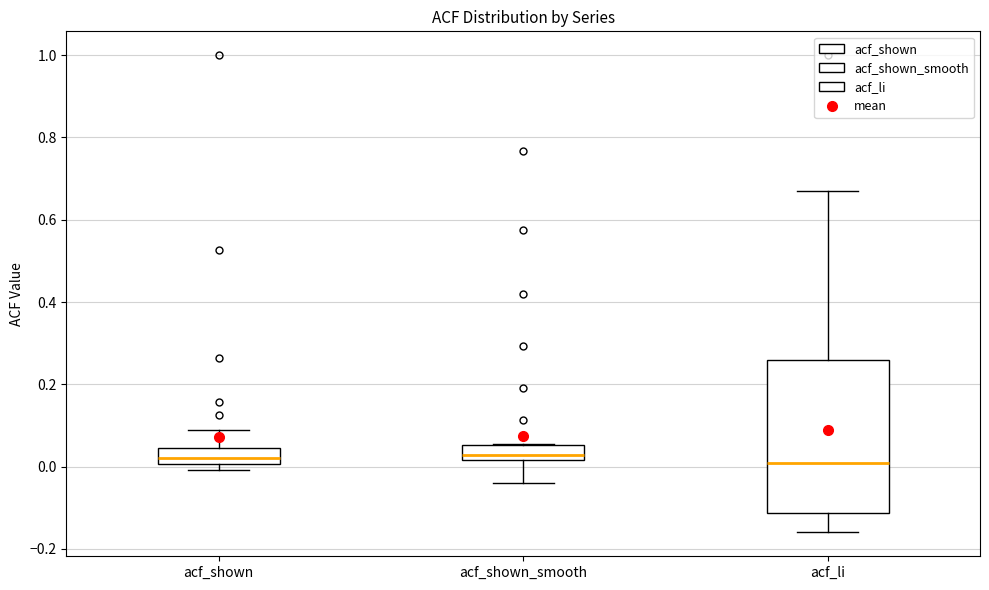

Where is the lower edge of the box for acf_li on the y-axis? The values are not printed on the chart, so give them approximately, as read against the axis.

-0.12